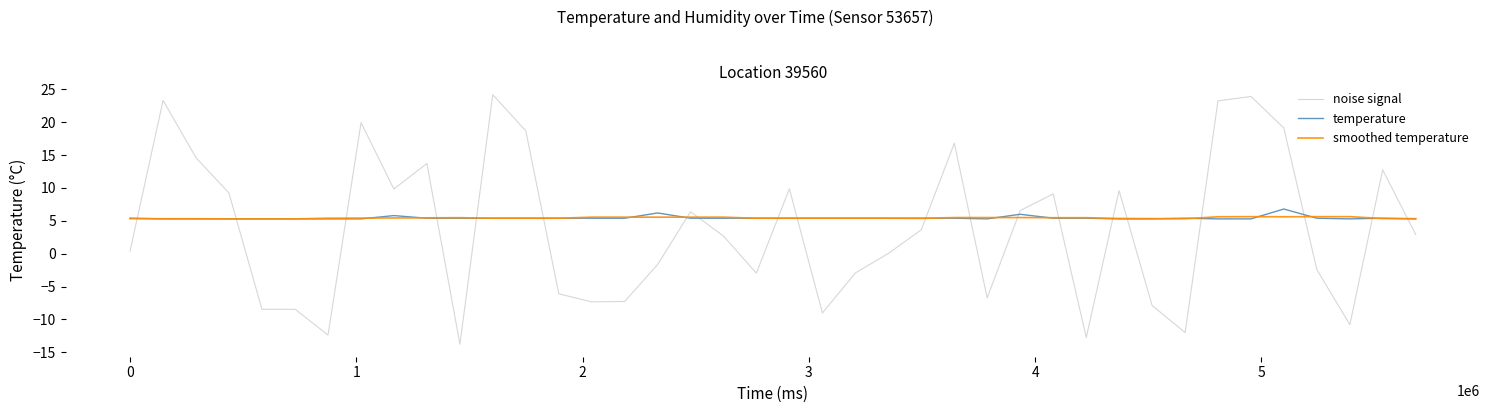

What is the minimum value shown in the chart?

-13.8